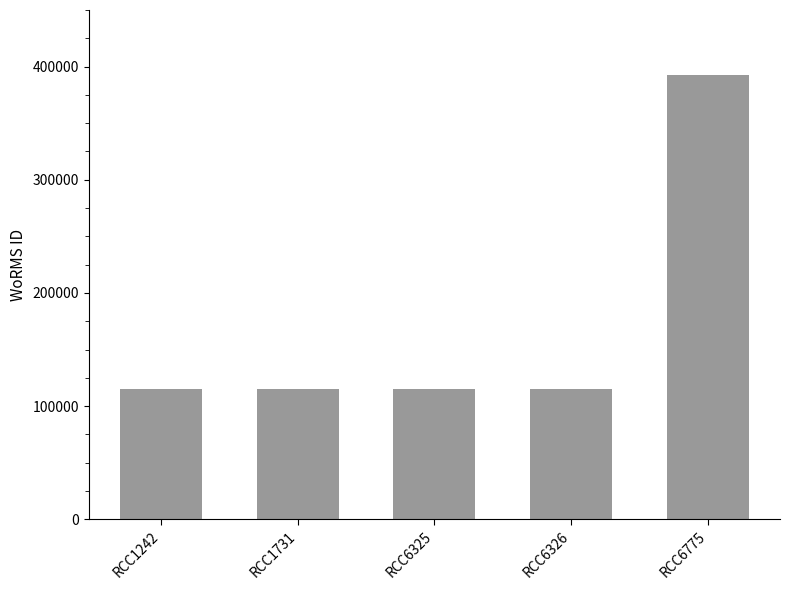

Reading left to right, extract all data points from this chart.

RCC1242=115104	RCC1731=115104	RCC6325=115104	RCC6326=115104	RCC6775=392750